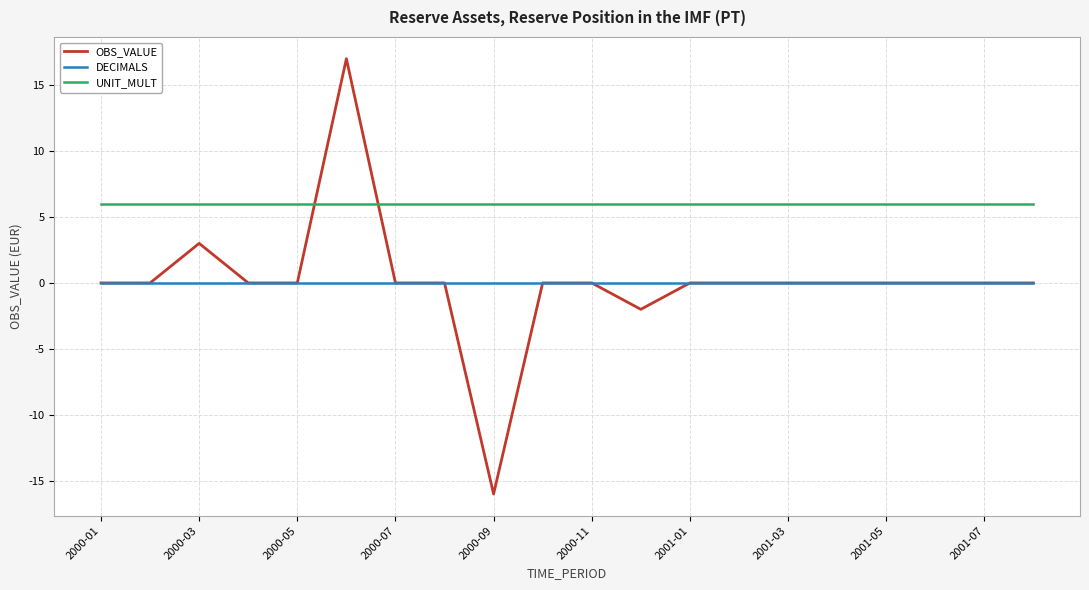

What are all the series names shown in the legend?

OBS_VALUE, DECIMALS, UNIT_MULT